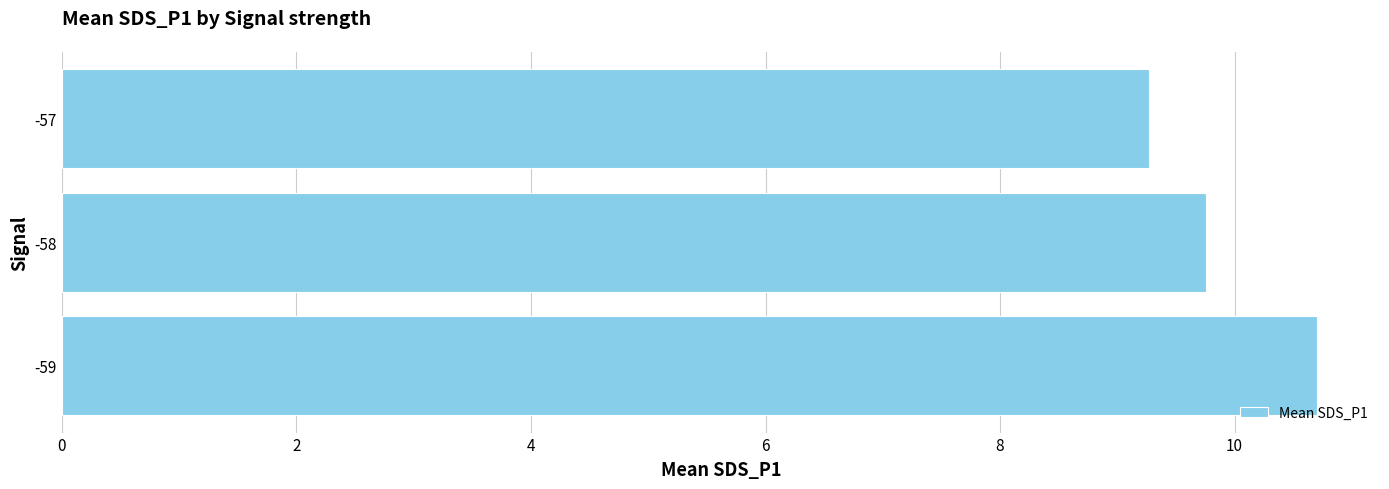

List the labels in order of value, largest first.

-59, -58, -57